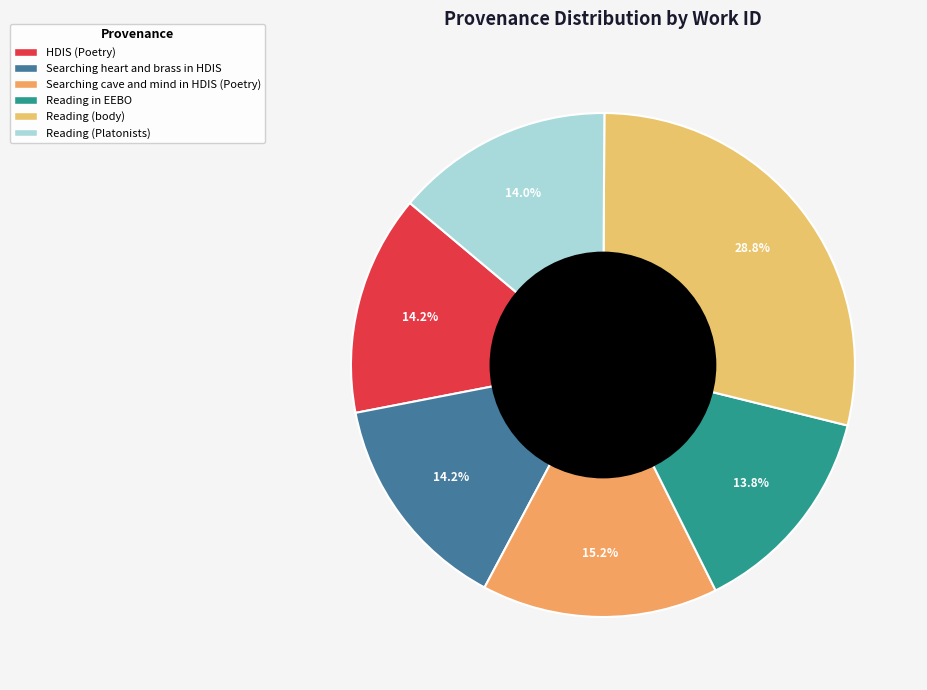

To the nearest percent, what is the difference between the largest and smallest slice percentages?

15%